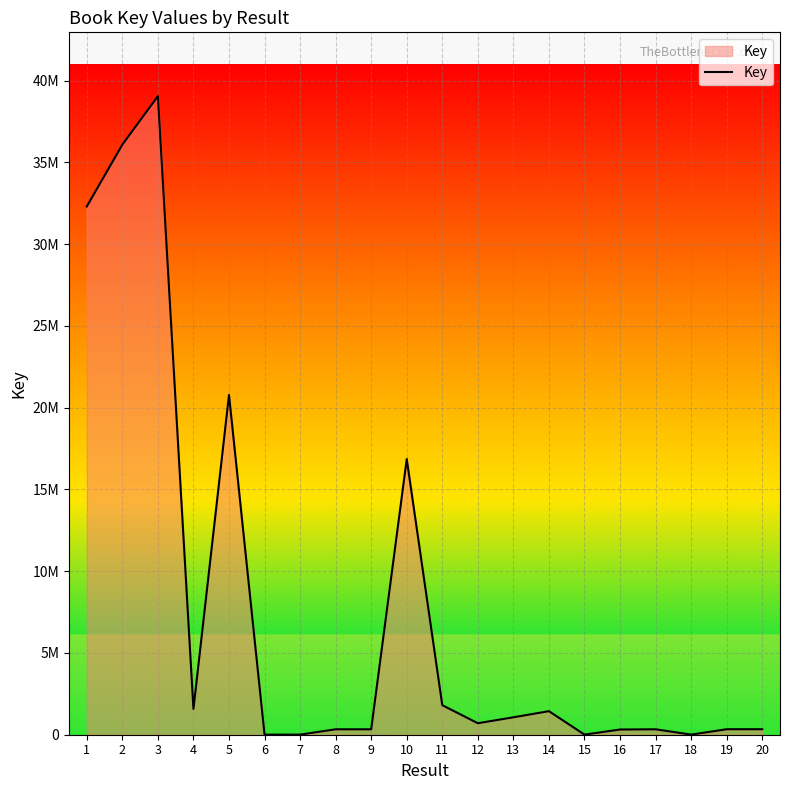

List the labels in order of value, largest first.

3, 2, 1, 5, 10, 11, 4, 14, 13, 12, 20, 19, 17, 8, 9, 16, 6, 7, 18, 15